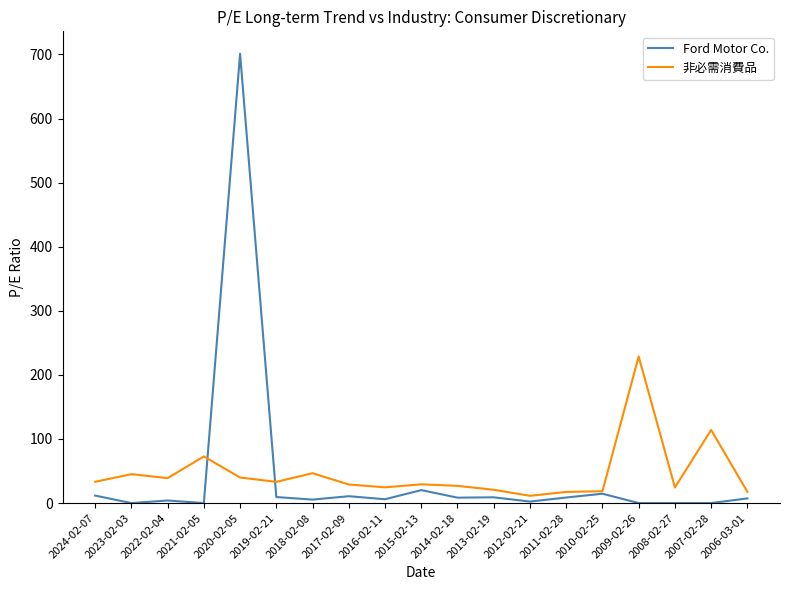

Does the chart display data point markers on the line(s)?

No